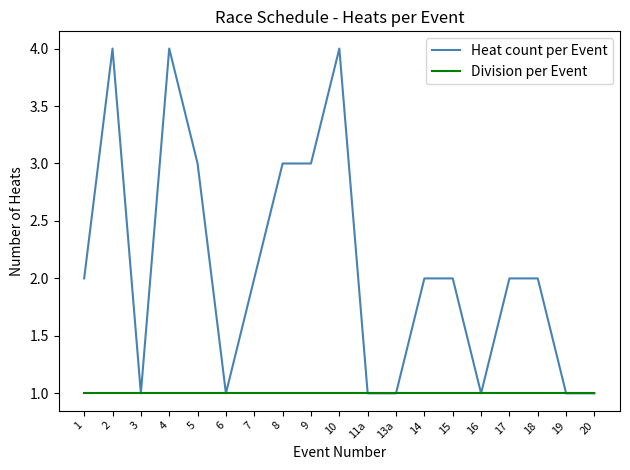

What is the difference between the maximum and minimum values in the Heat count per Event series?

3